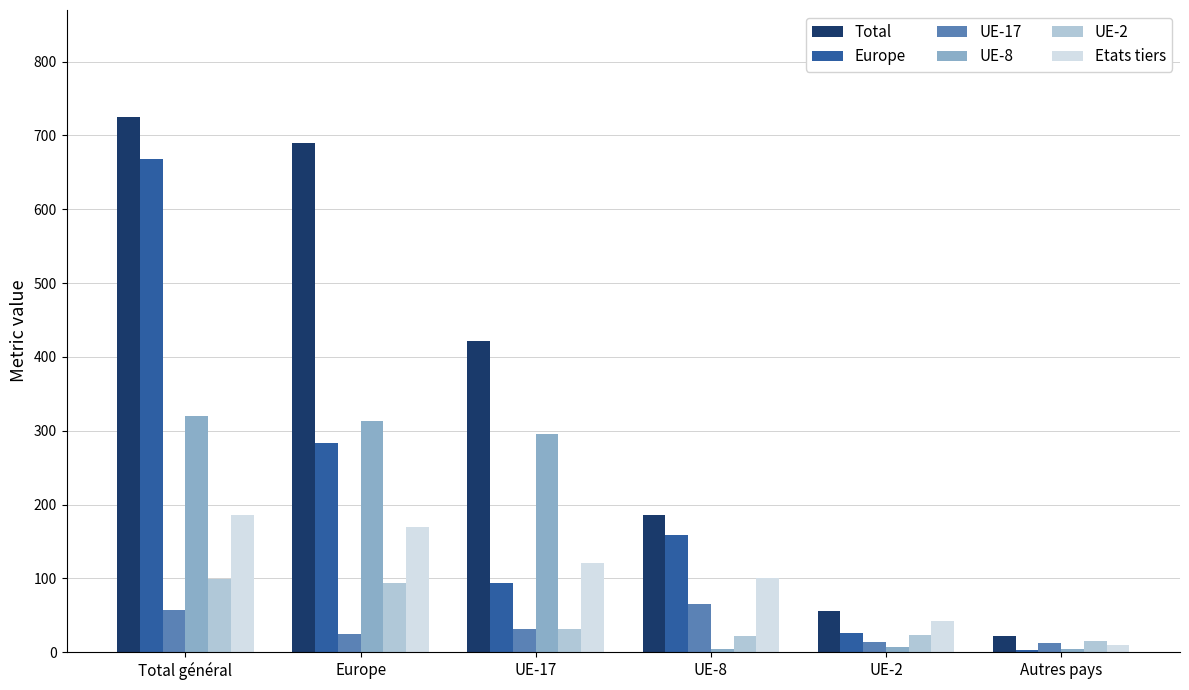

What is the label of the 5th bar from the left?

UE-2